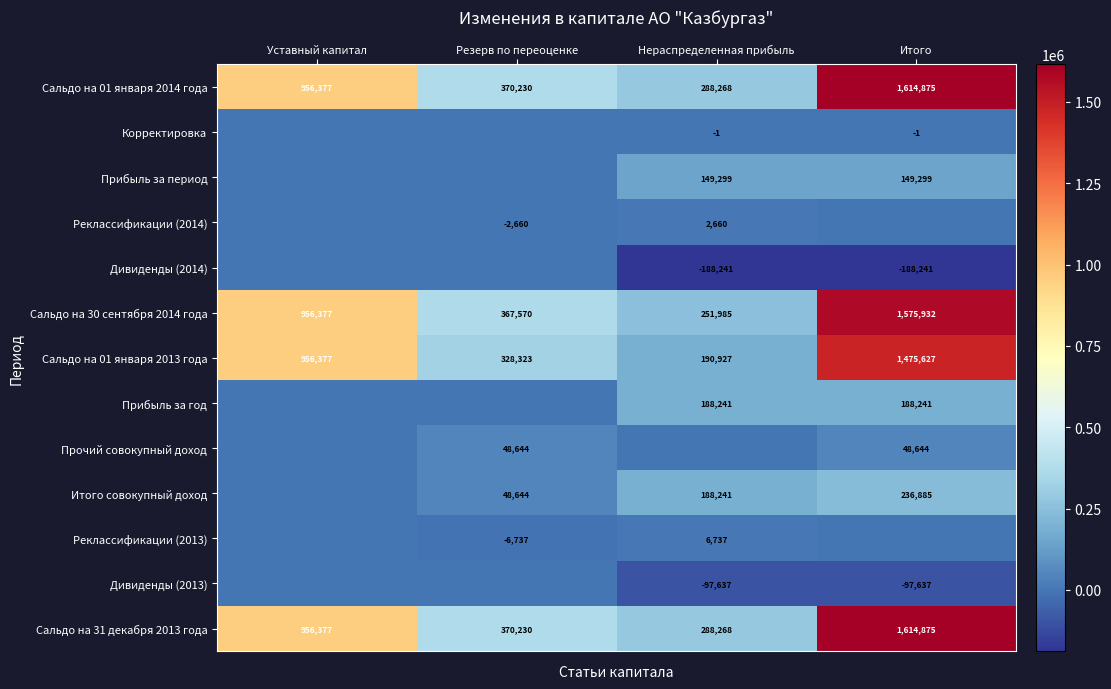

What is the difference between the Сальдо на 01 января 2014 года values at Резерв по переоценке and Уставный капитал?

586147